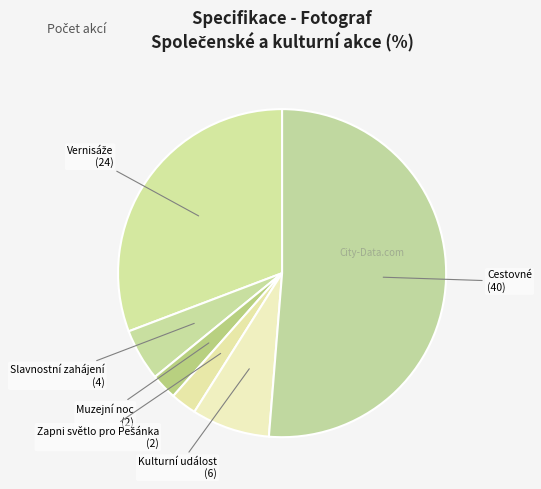

Between Kulturní událost and Slavnostní zahájení, which is larger?

Kulturní událost